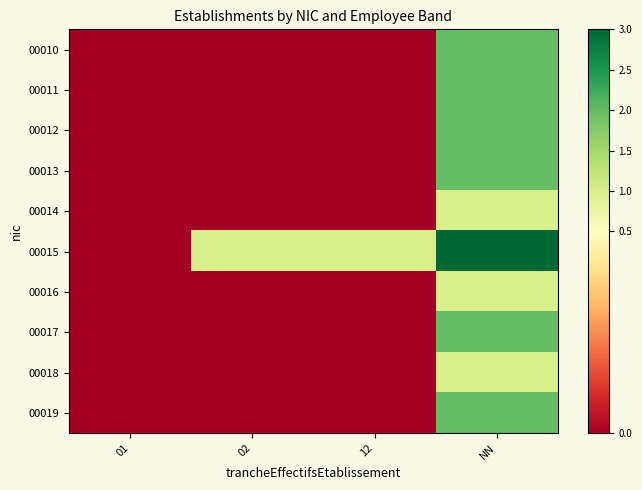

What is the spread (max minus min) of values at 02?

1